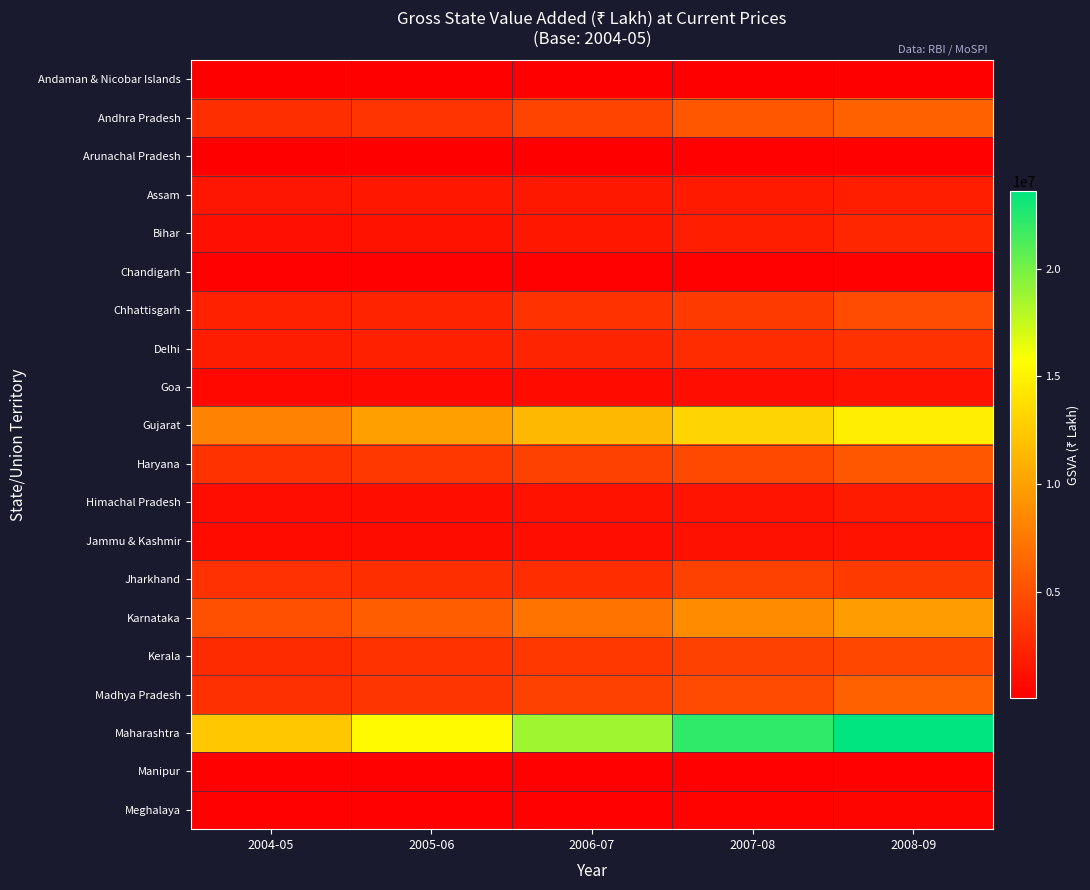

Between 2004-05 and 2005-06, which series saw the biggest shift?

Maharashtra